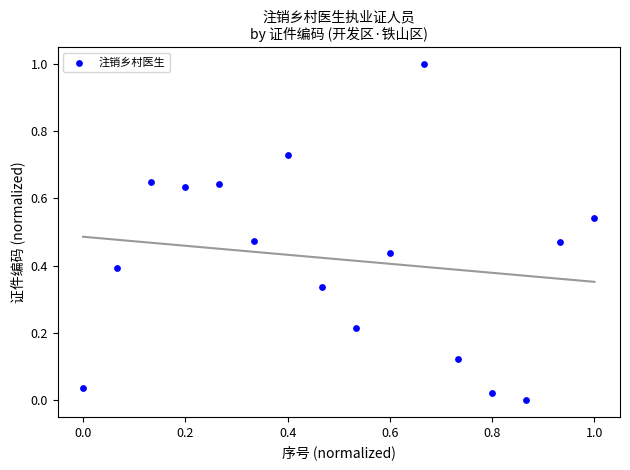

What is the range of X values (max minus min)?

1.0